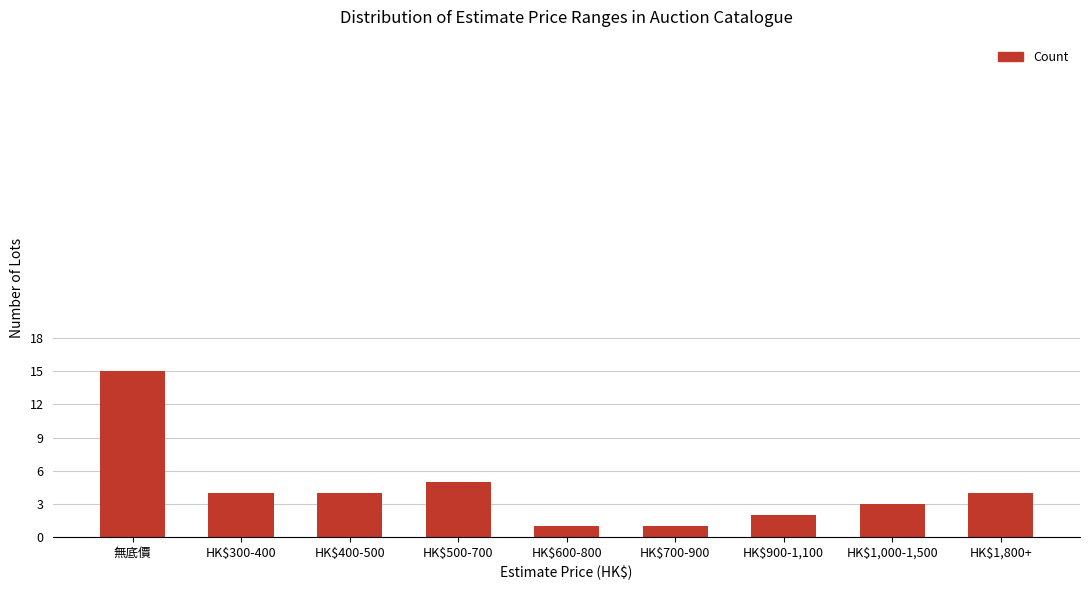

True or false: the data shows 1 at HK$1,000-1,500.

False